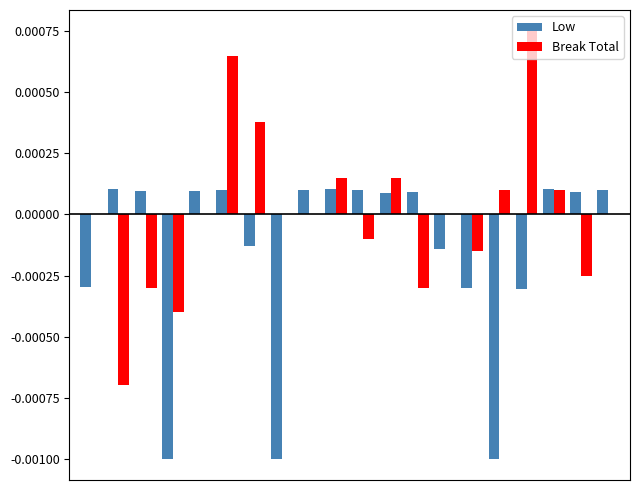

Does the chart contain stacked bars?

No